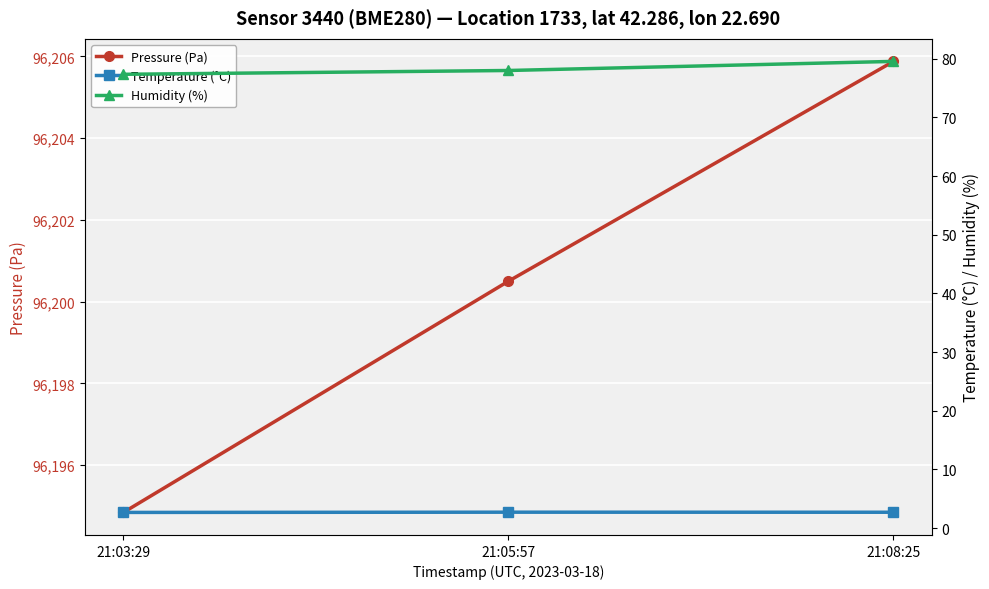

What is the maximum value shown in the chart?

96205.9